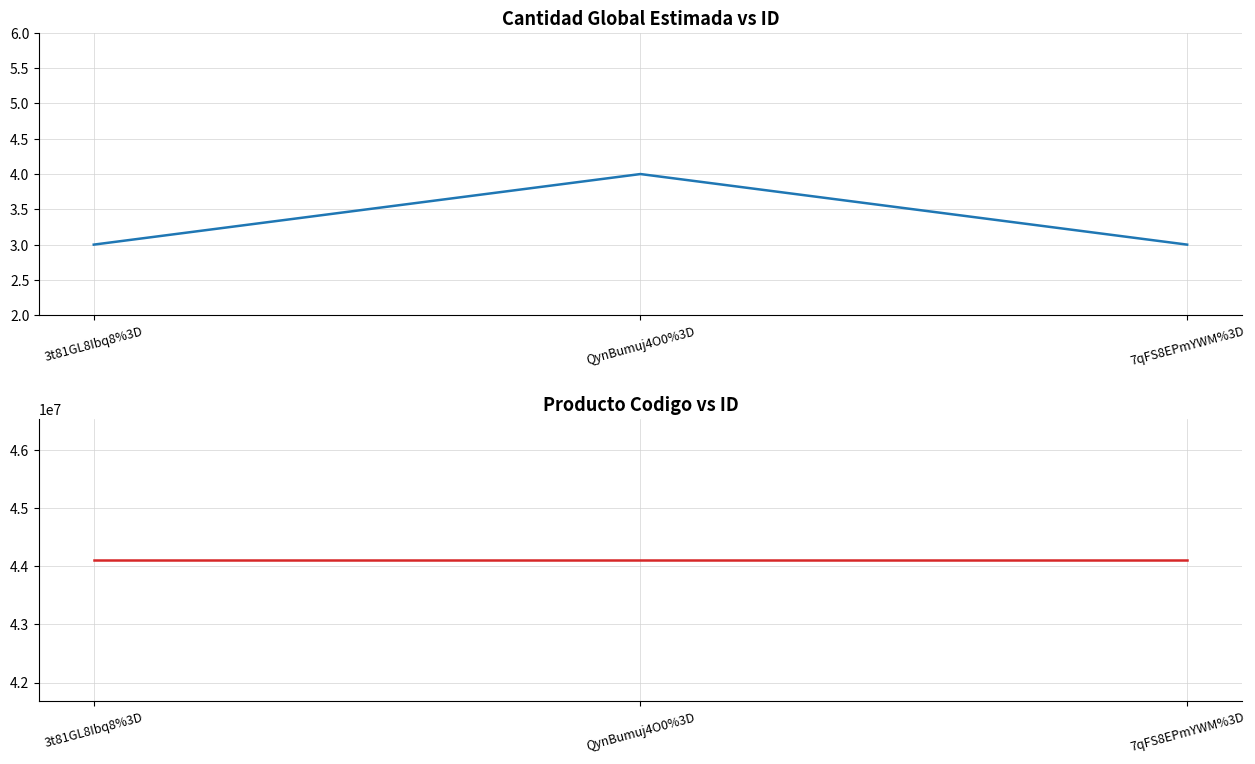

At how many categories does at least one series exceed 23673109?

3